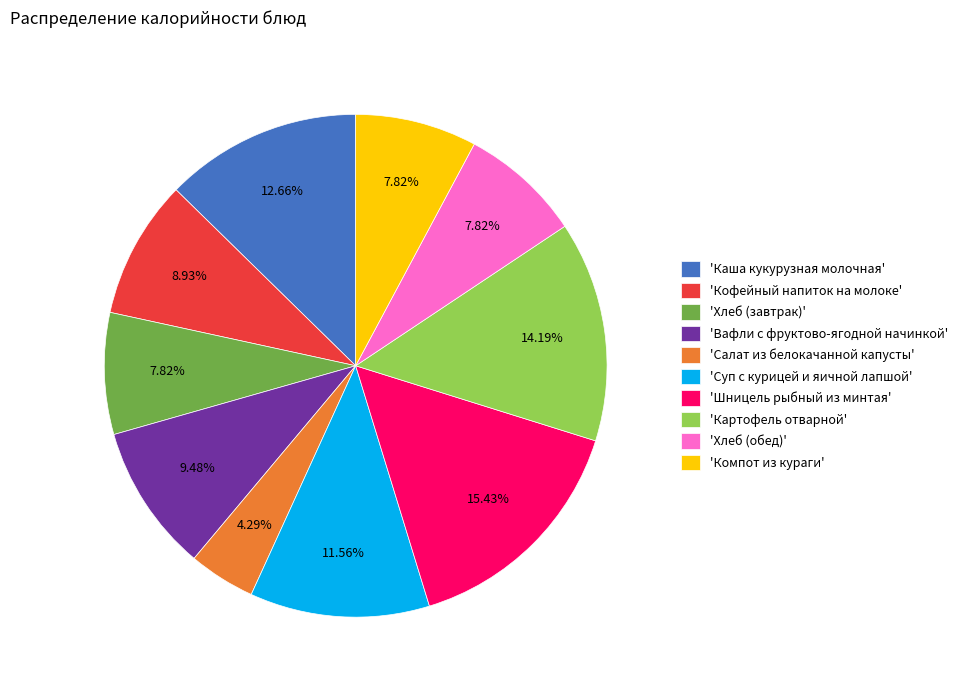

Does 'Хлеб (завтрак)' account for over 50% of the chart?

No